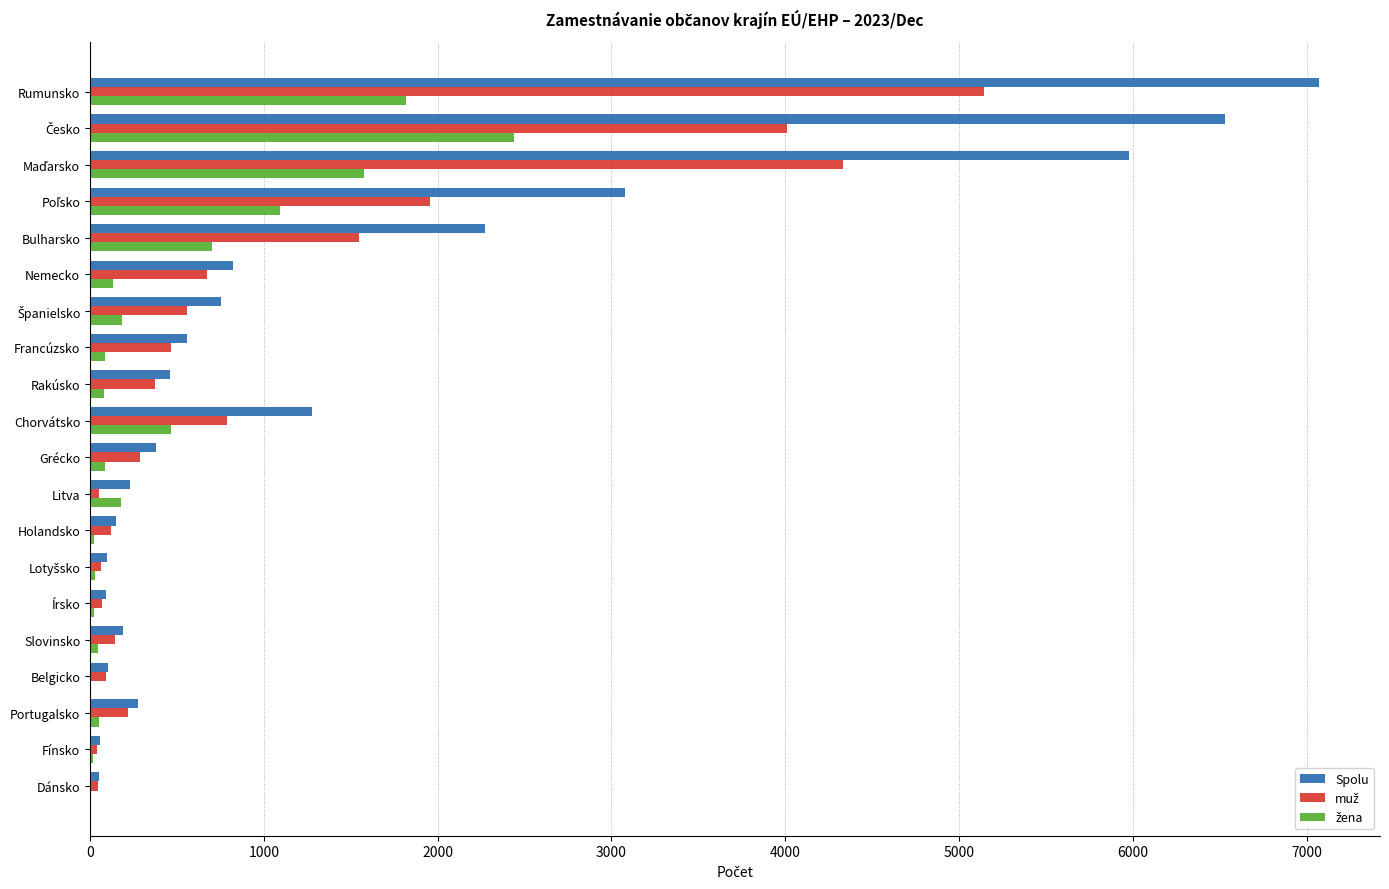

Is it true that Spolu equals 231 at Litva?

True